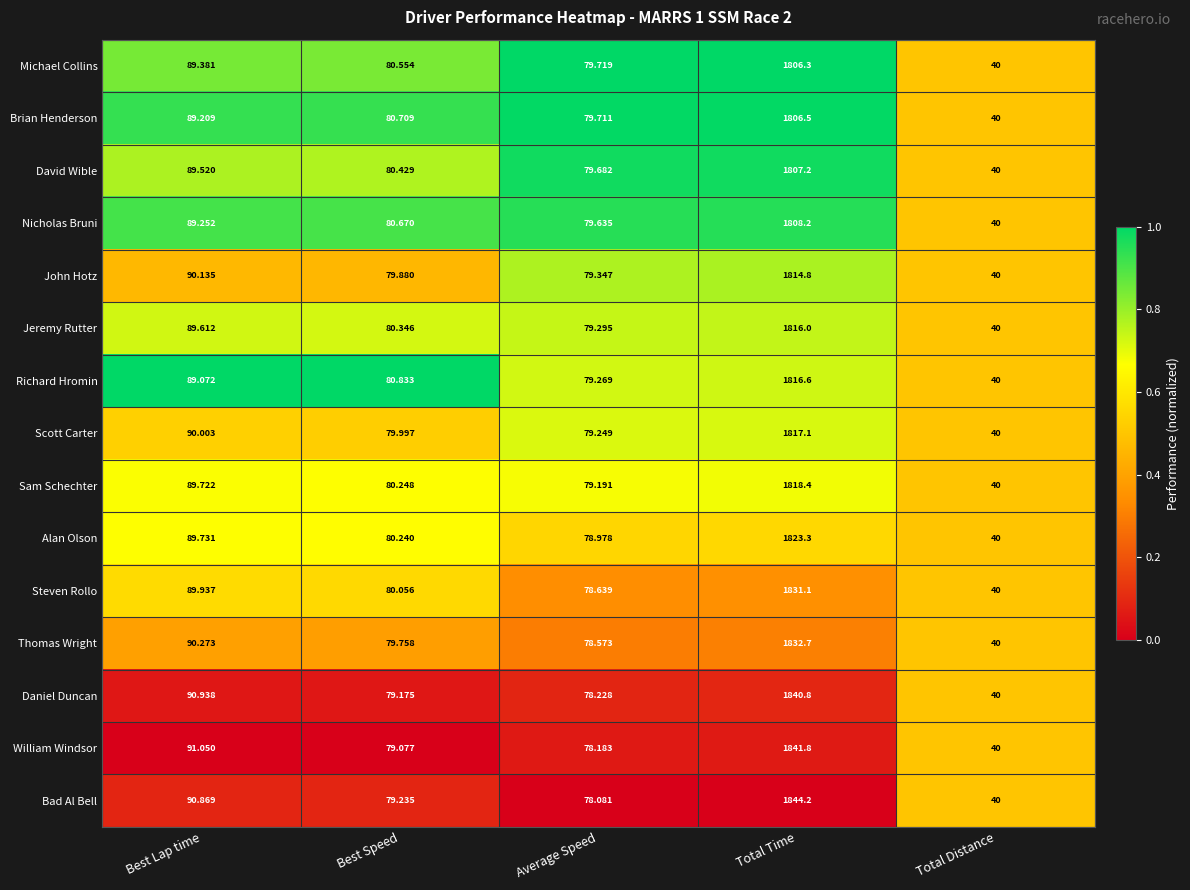

Which series has the largest range (max minus min)?

Bad Al Bell